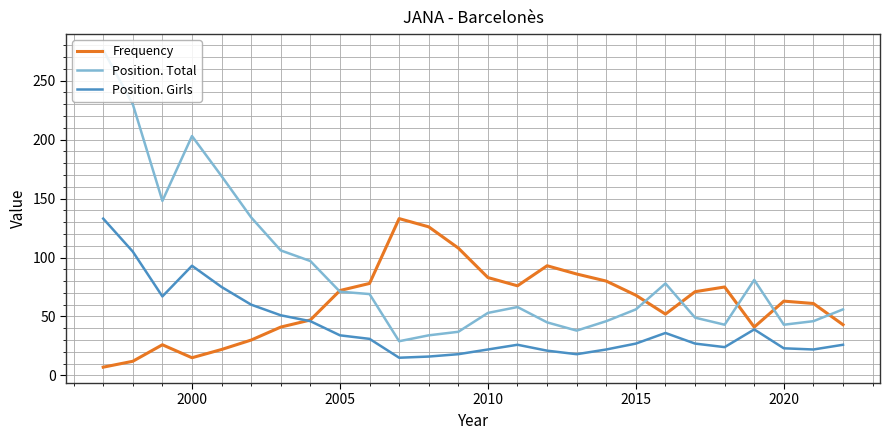

Rank the series by their average value, from lowest to highest.

Position. Girls, Frequency, Position. Total